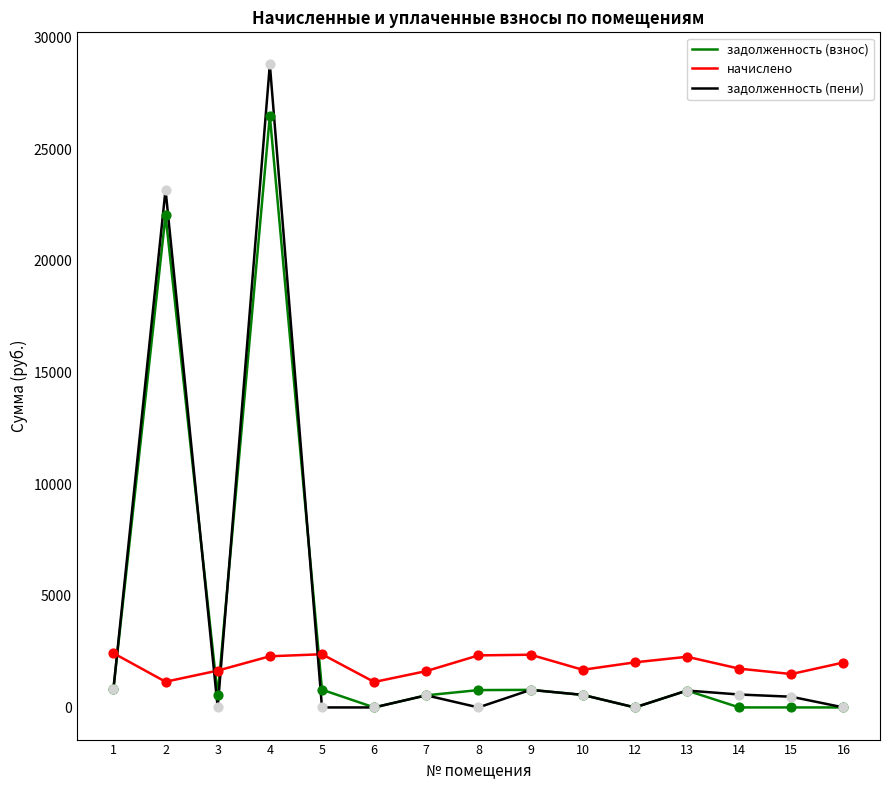

At how many categories does at least one series exceed 18058?

2